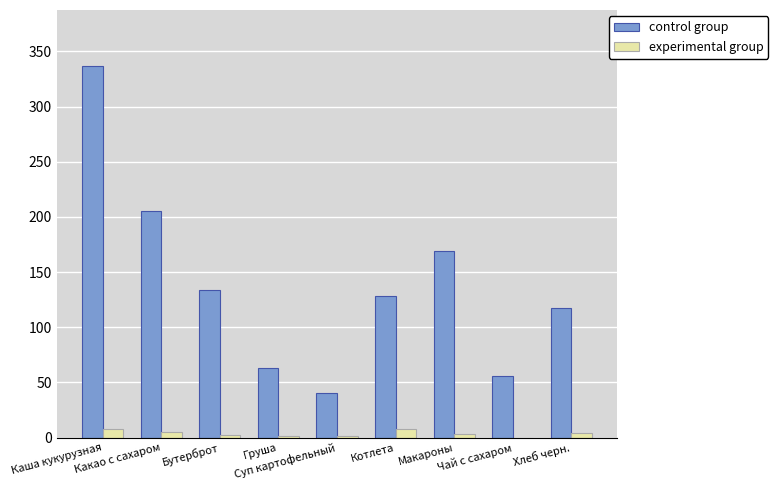

What is the total value across all series at Чай с сахаром?

56